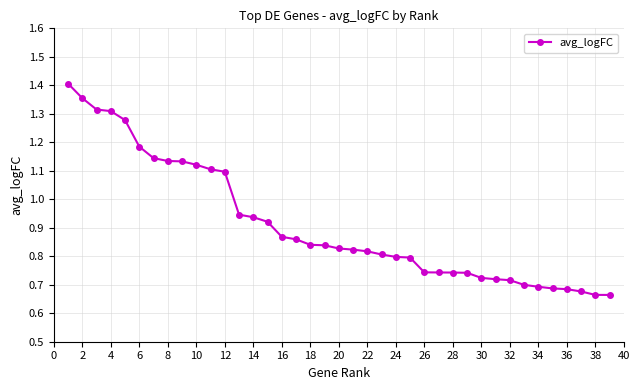

What is the sum of all values?

35.6